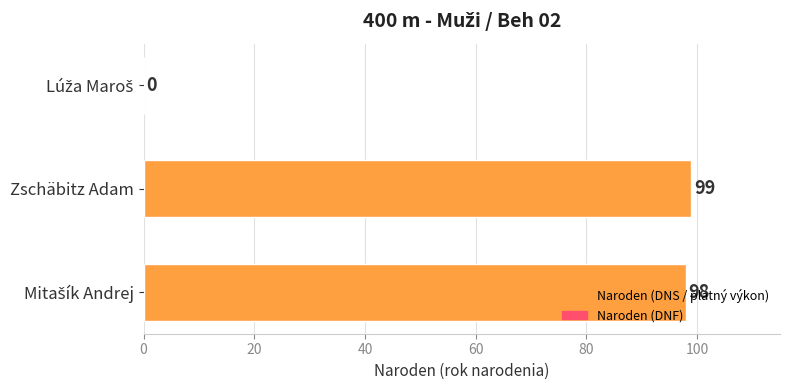

True or false: the data shows 99 at Zschäbitz Adam.

True